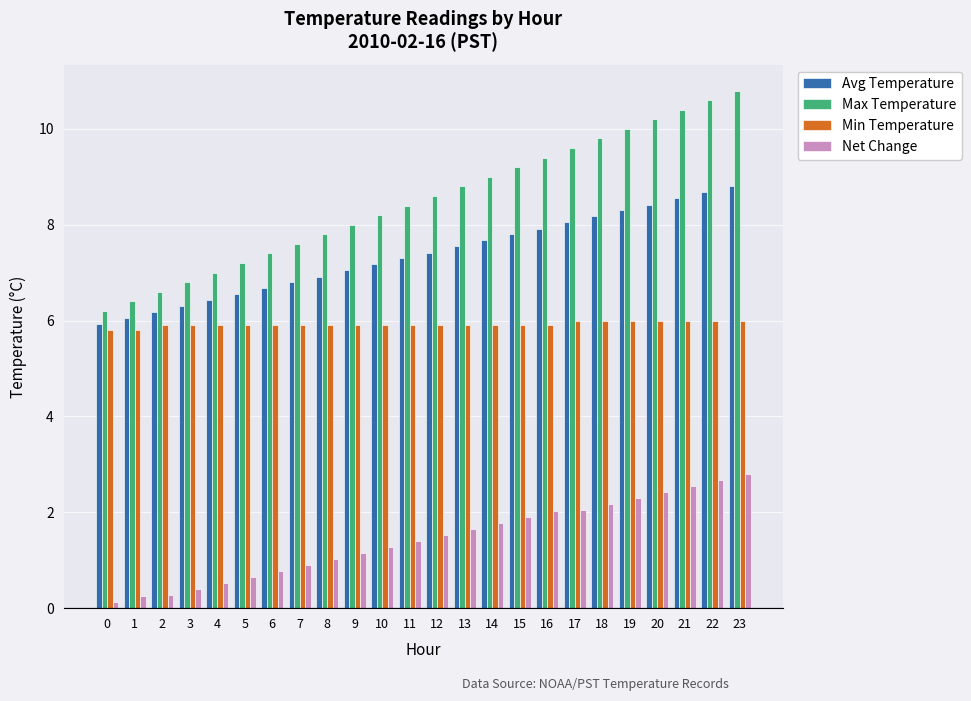

What is the difference between the maximum and minimum values in the Net Change series?

2.7